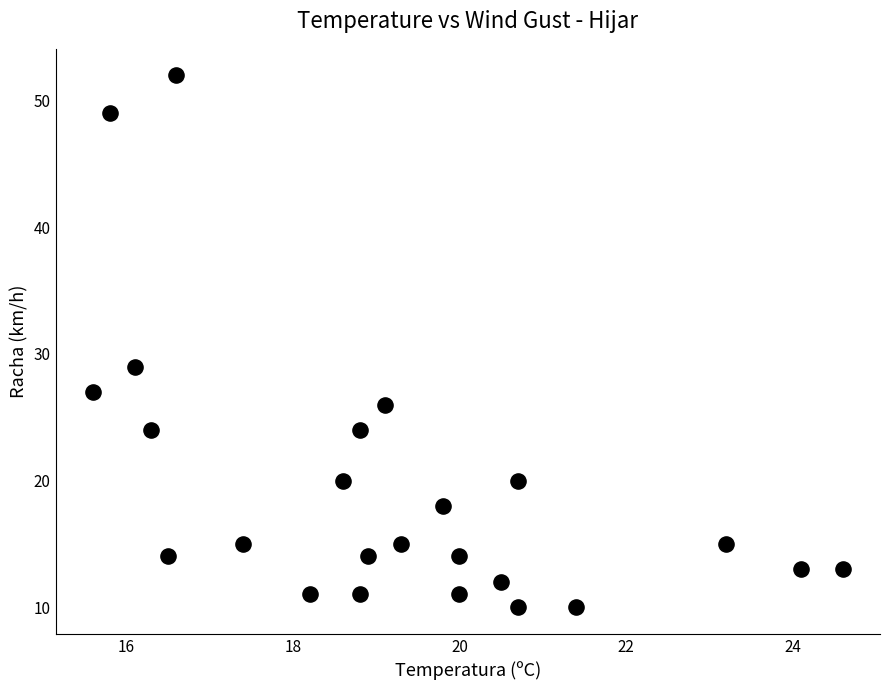

What is the range of Y values (max minus min)?

42